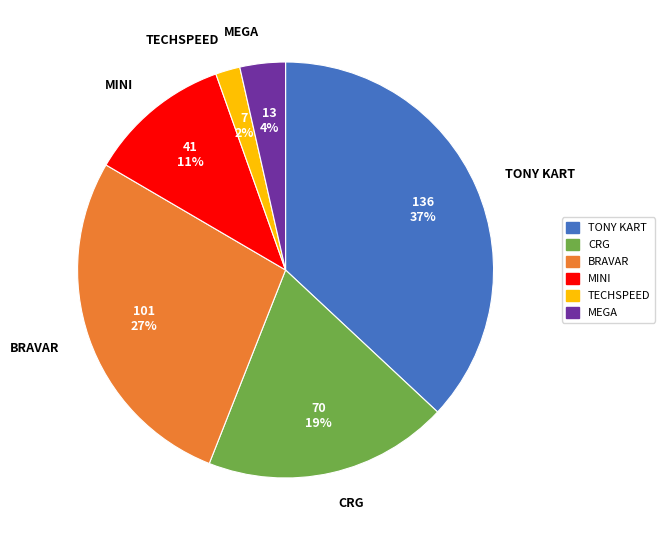

To the nearest percent, what portion does MINI represent?

11%